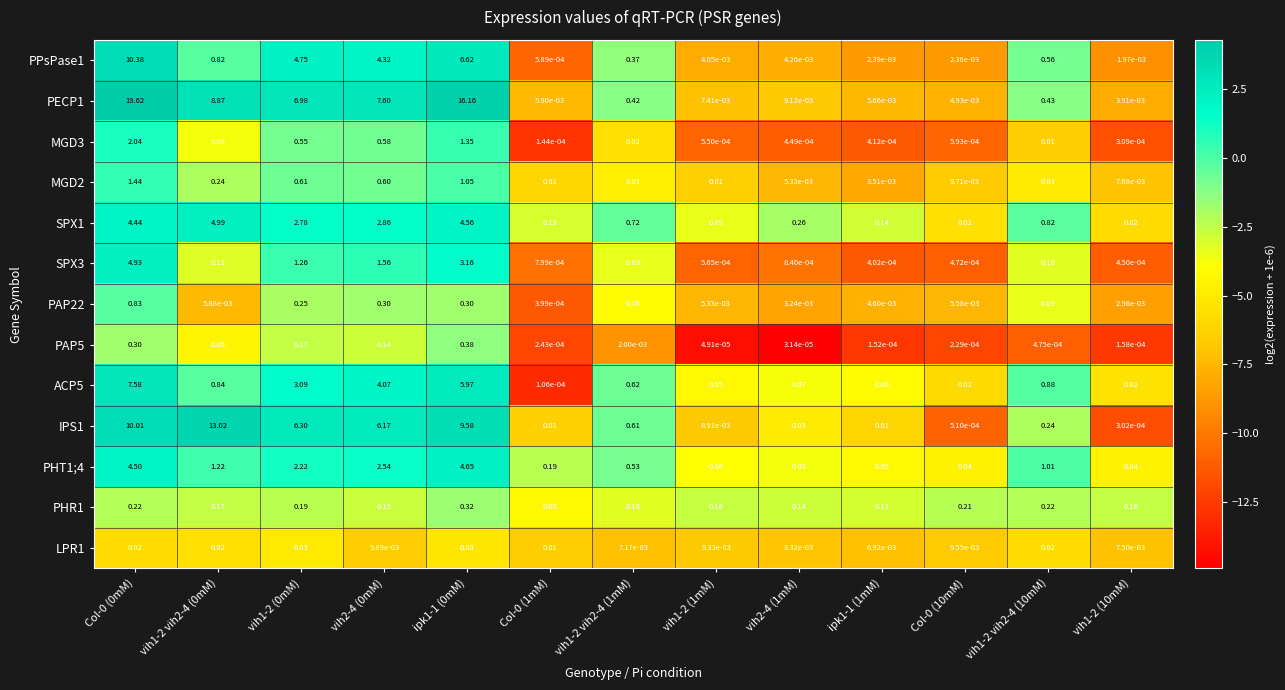

Is the value of PAP22 at Col-0 (1mM) greater than the value of IPS1 at vih1-2 vih2-4 (10mM)?

No